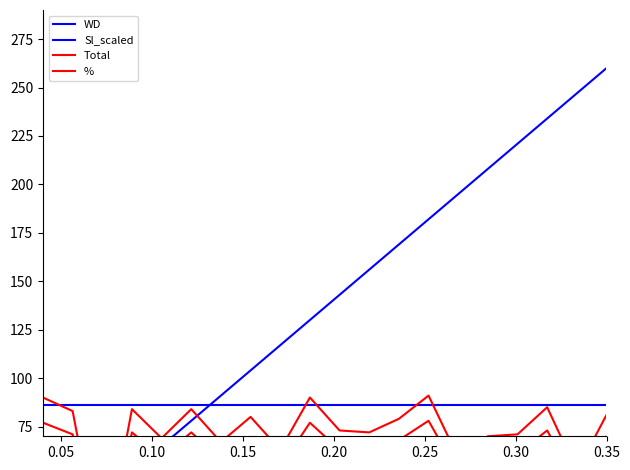

How many categories are shown in the chart?

20